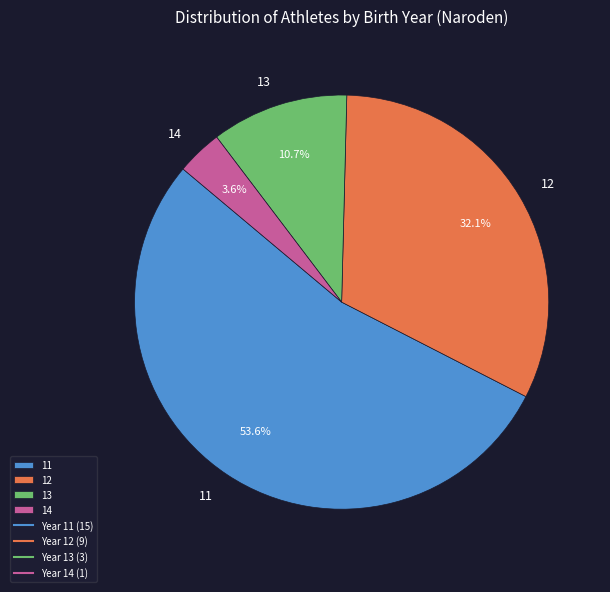

How many slices are in this pie chart?

4